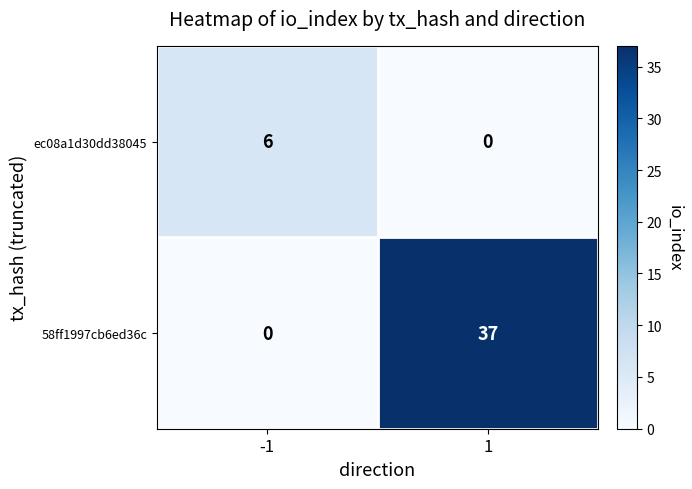

True or false: 58ff1997cb6ed36c has a value of 37 at 1.

True